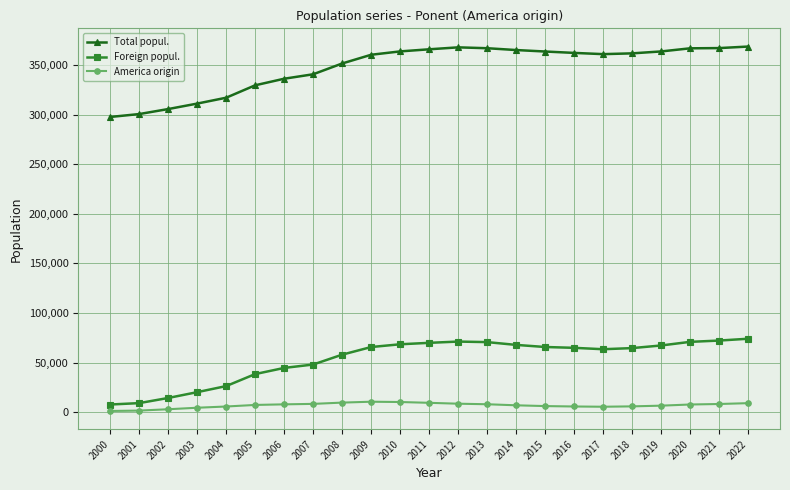

Count the number of data series in this chart.

3